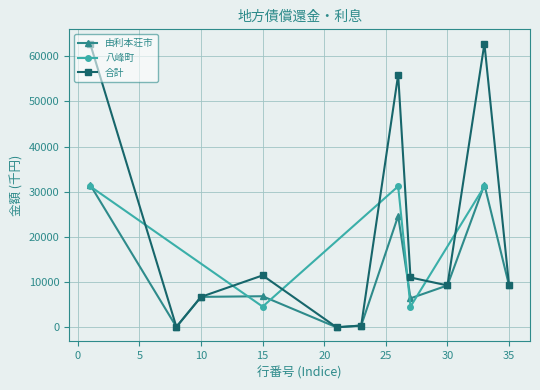

What is the sum of all 合計 values?

230074